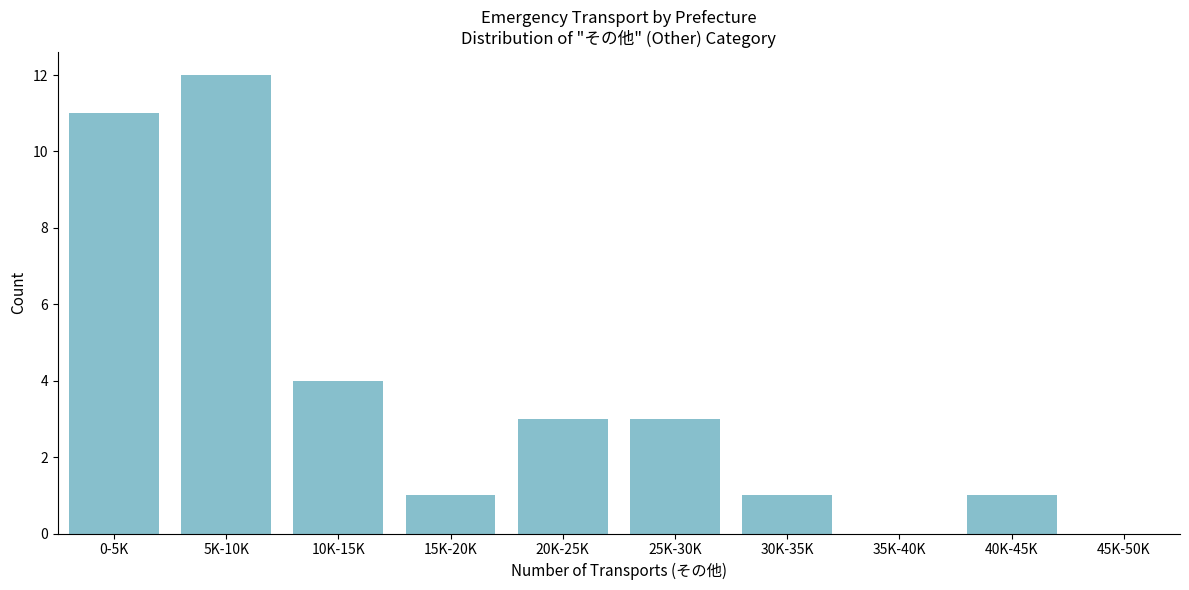

Reading left to right, transcribe all the data shown in this chart.

0-5K=11	5K-10K=12	10K-15K=4	15K-20K=1	20K-25K=3	25K-30K=3	30K-35K=1	35K-40K=0	40K-45K=1	45K-50K=0